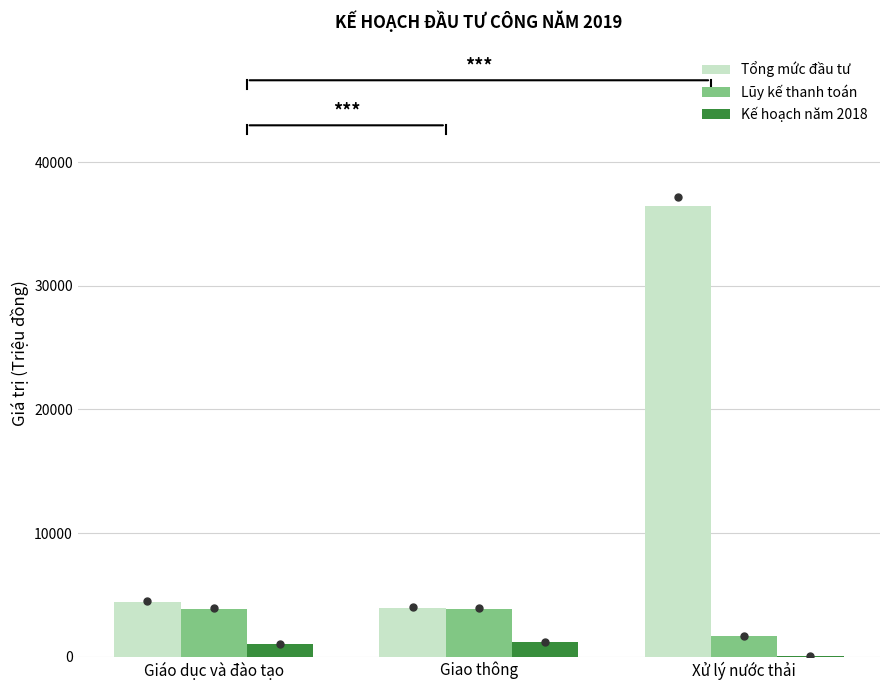

Which series has the largest total across all categories?

Tổng mức đầu tư